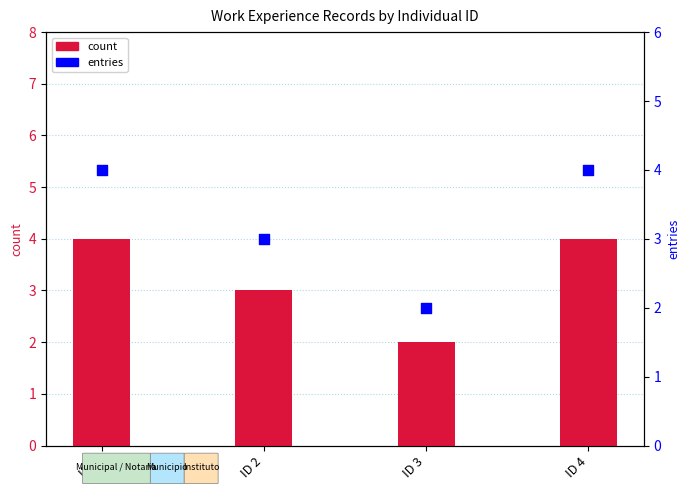

Which series has the largest Y range (max minus min)?

count